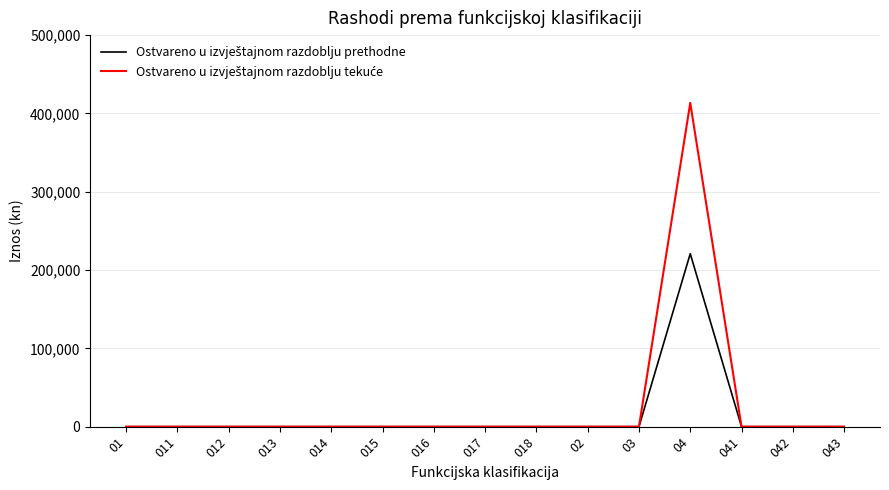

What is the maximum value shown in the chart?

413429